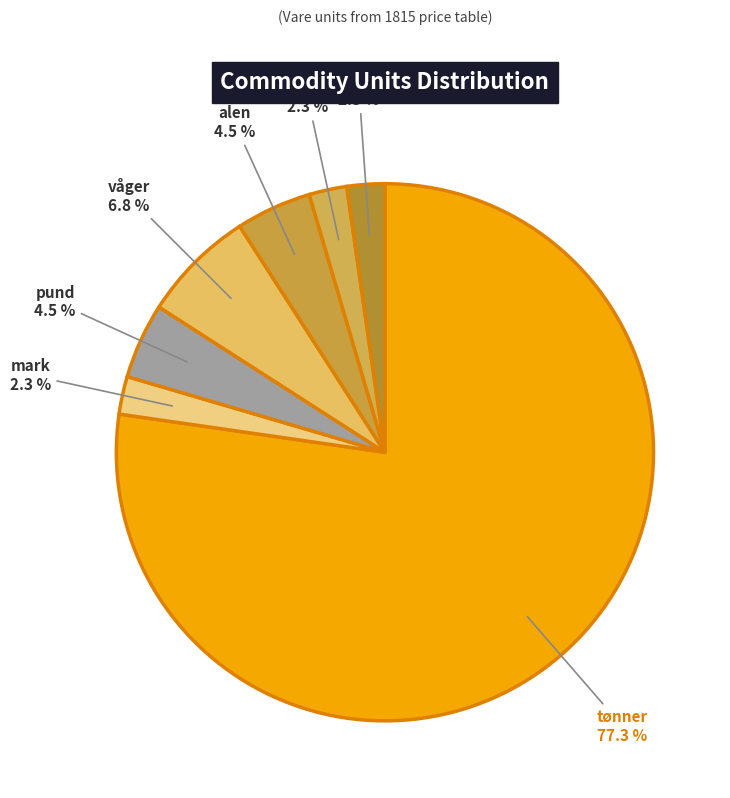

Count the number of slices in the pie.

7